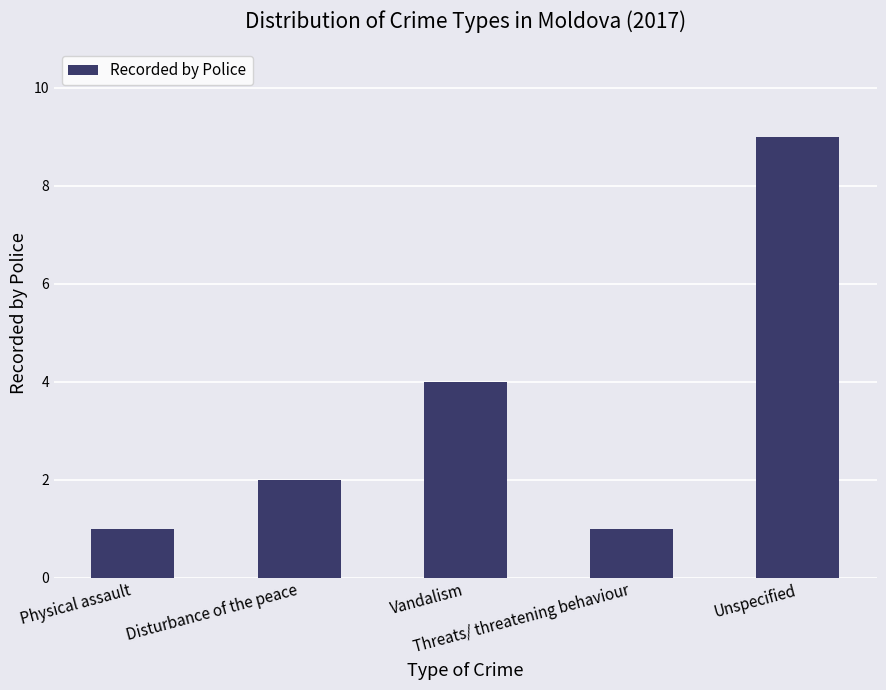

What is the value of the 2nd bar from the left?

2